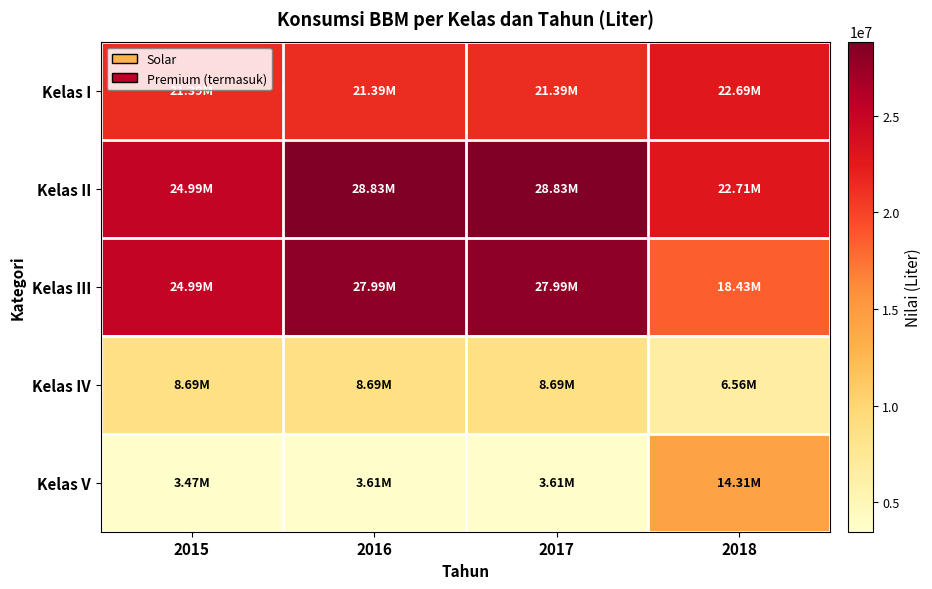

Which has a higher value, 2016 or 2017?

2016